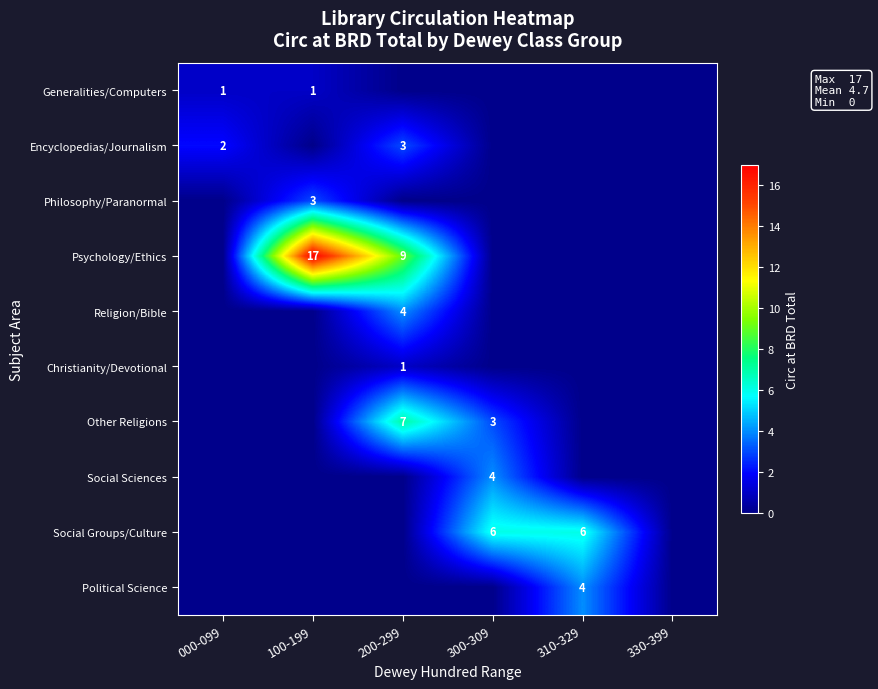

The Other Religions series shows 4 at 300-309. True or false?

False